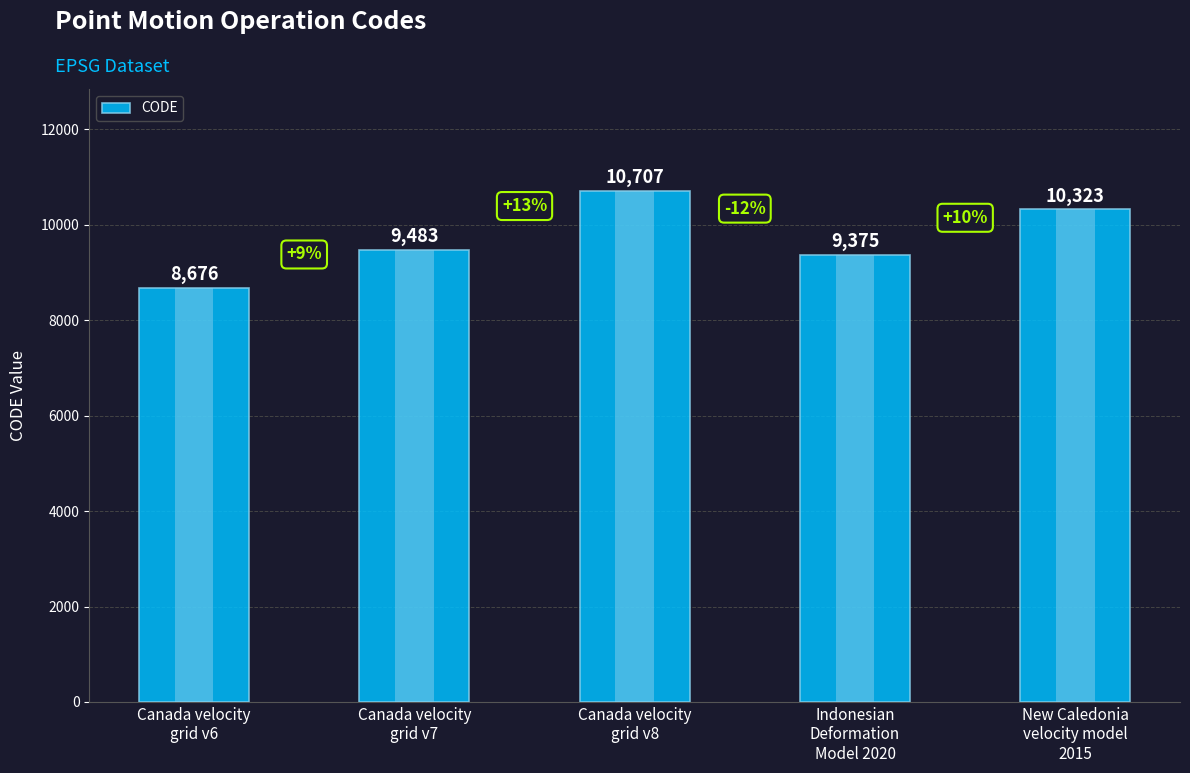

The chart shows a value of 18179 at New Caledonia
velocity model
2015. True or false?

False